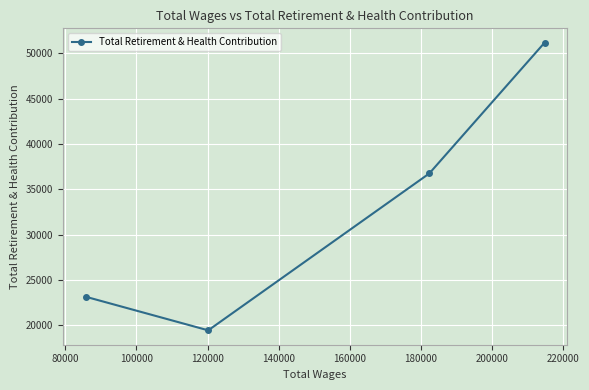

Reading left to right, what are all the values shown in this chart?

23165	19464	36749	51151